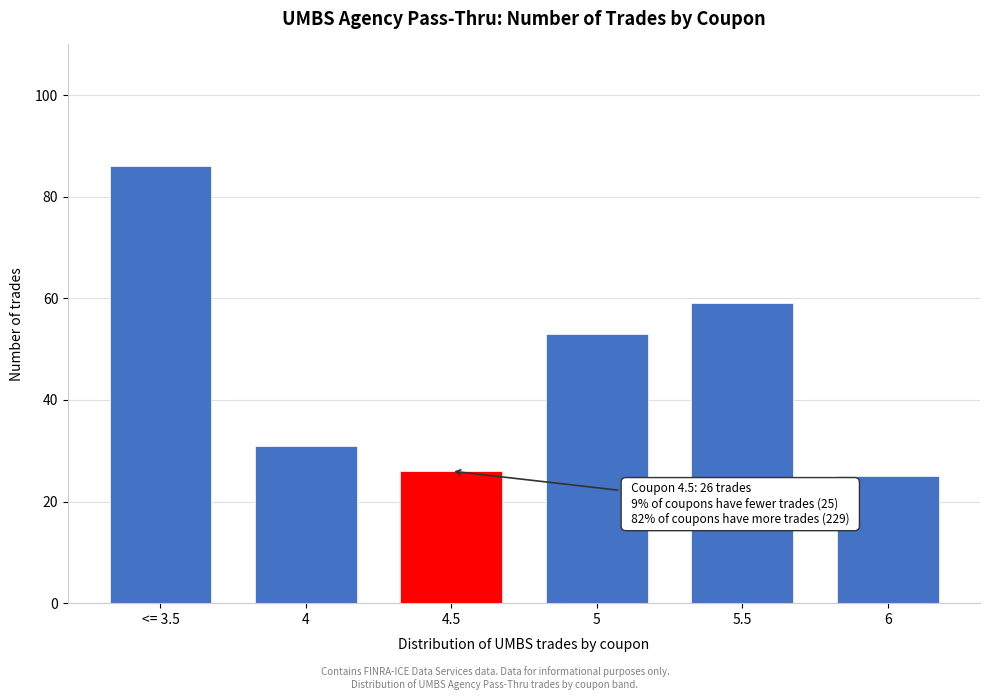

Reading left to right, what are all the values shown in this chart?

86	31	26	53	59	25